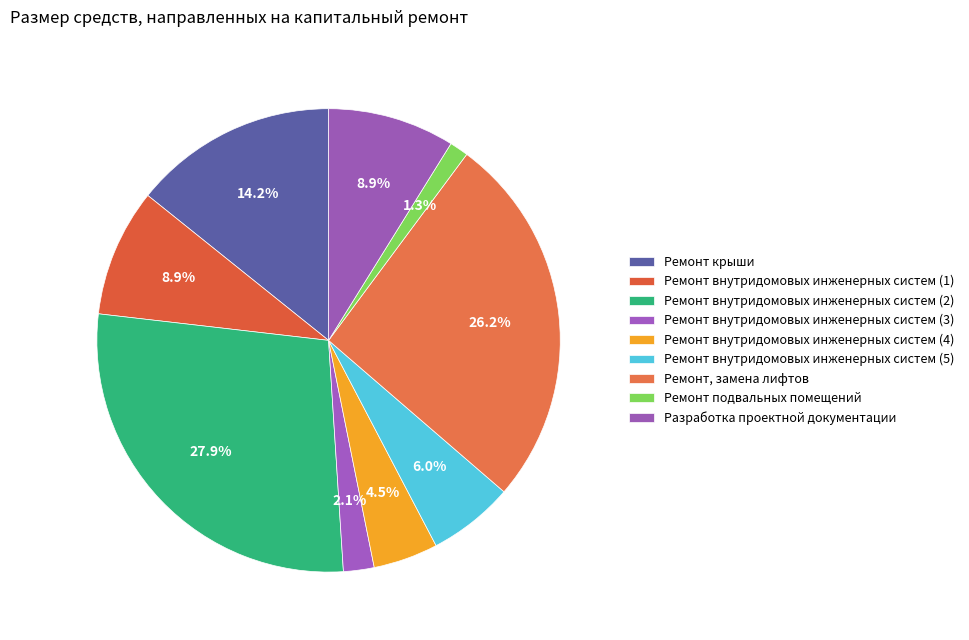

To the nearest percent, what is the difference between the largest and smallest slice percentages?

27%